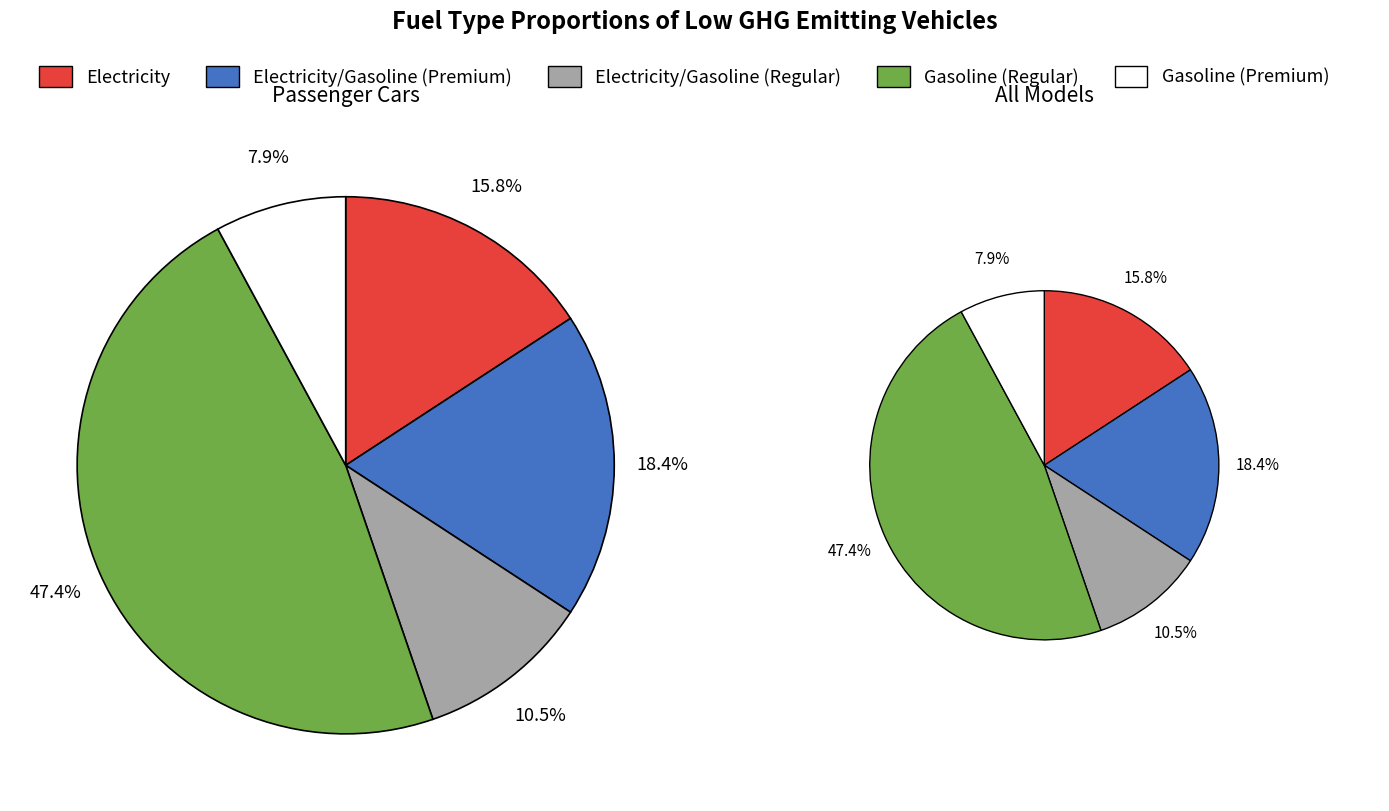

What percentage is the Electricity/Gasoline (Premium) slice, to the nearest percent?

18%